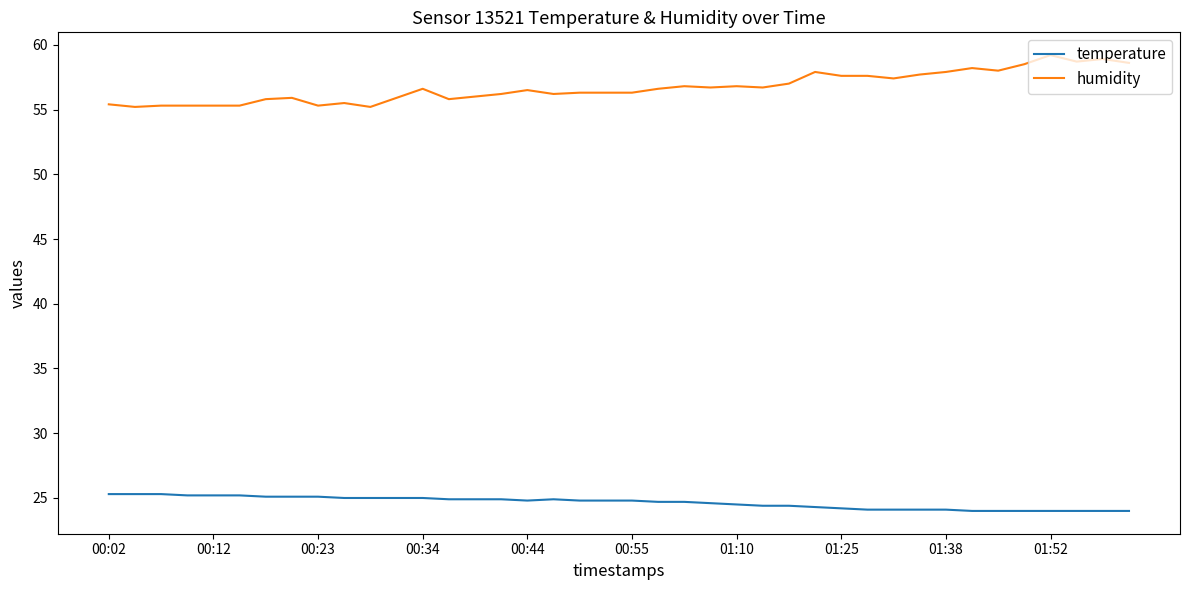

True or false: humidity and temperature cross at least once.

False